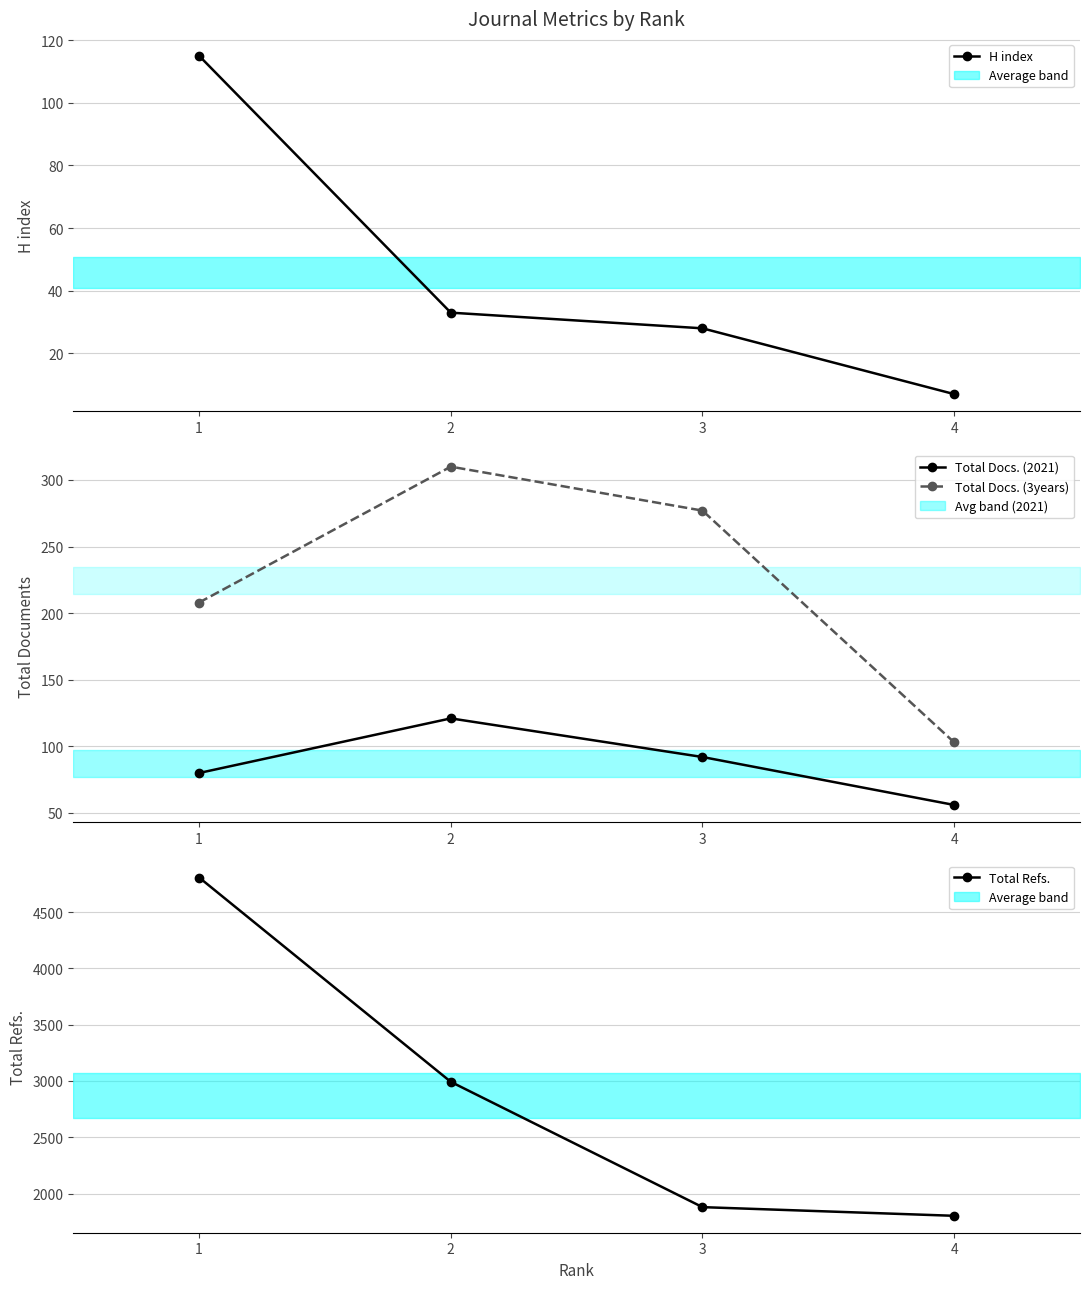

At which category is the sum across all series the highest?

1